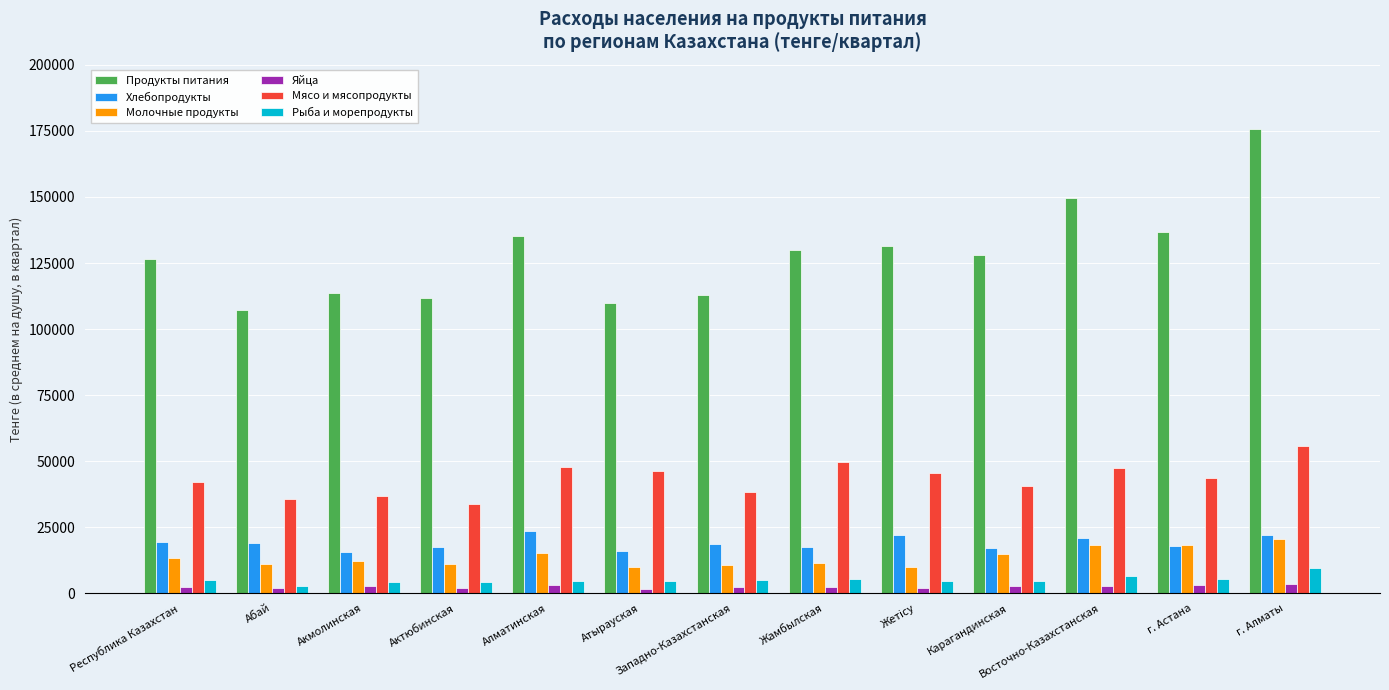

What is the difference between the maximum and minimum values in the Мясо и мясопродукты series?

21836